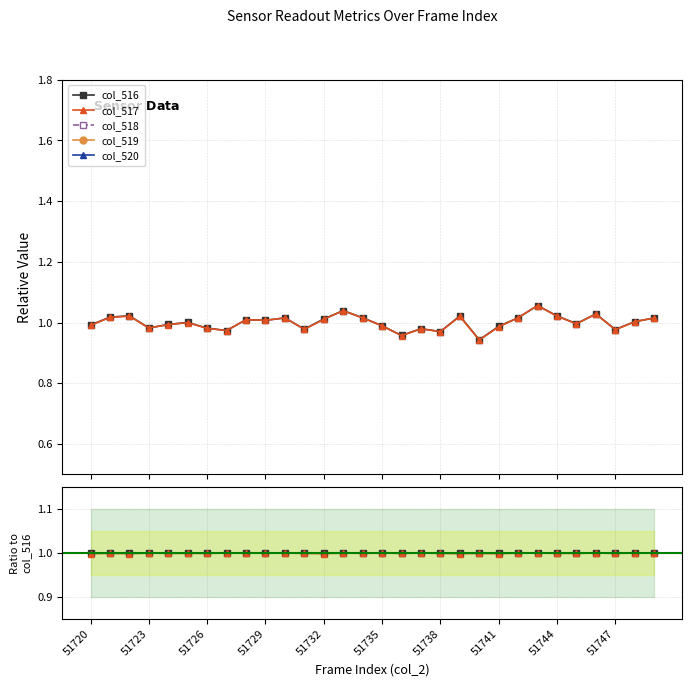

True or false: col_516 and col_518 intersect in this chart.

False